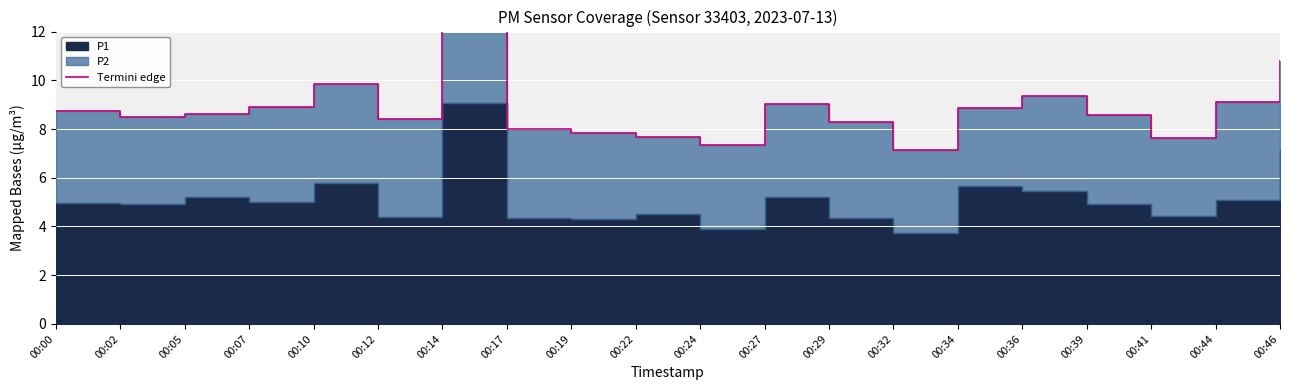

At which category does the chart reach its peak across all series?

00:14